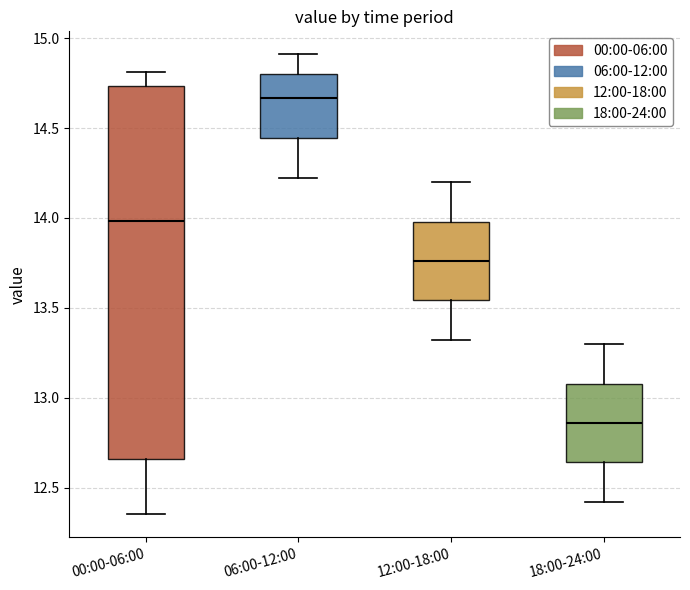

Which box is the tallest, from its lower edge to its upper edge?

00:00-06:00